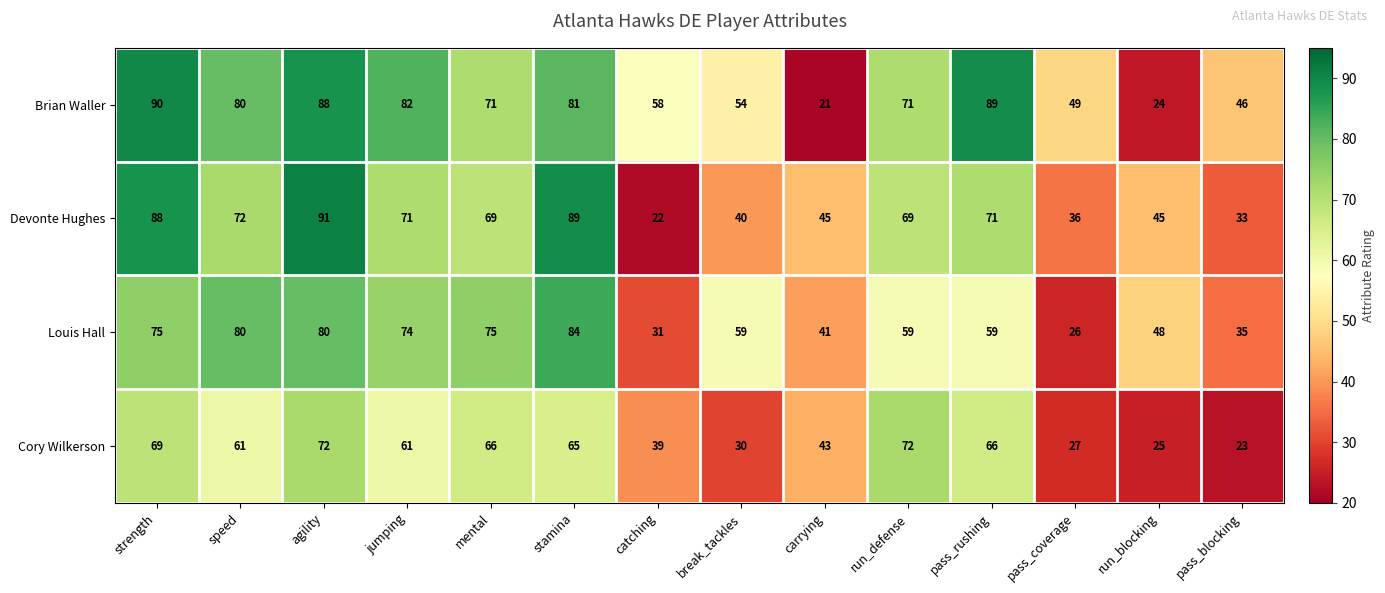

What is the spread (max minus min) of values at break_tackles?

29